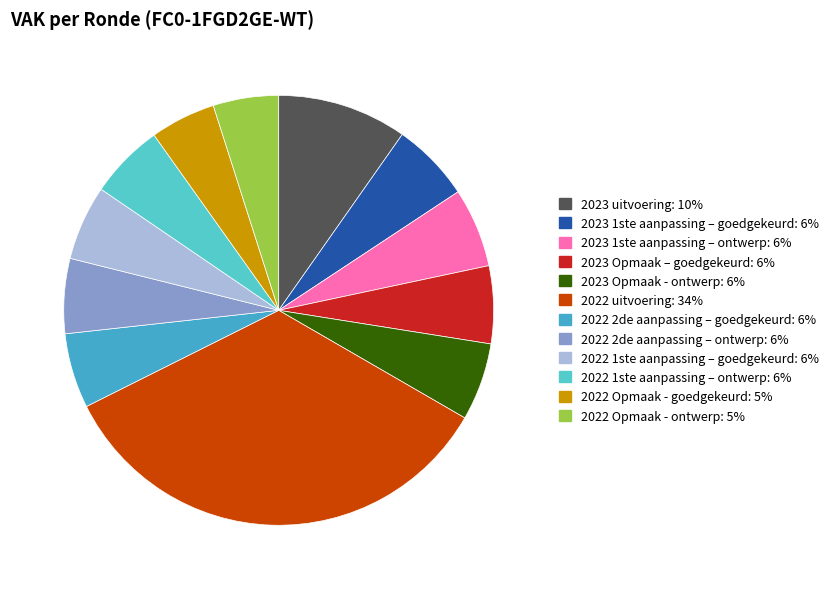

Which slice is the largest?

2022 uitvoering